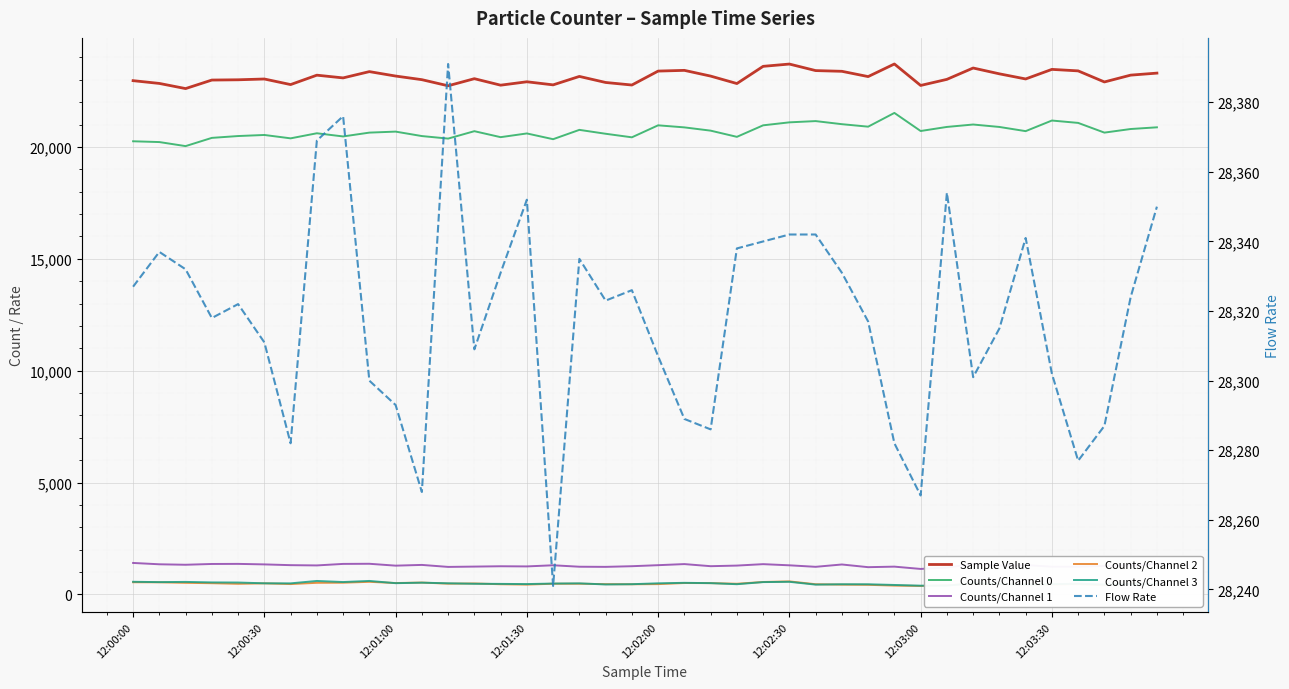

Reading left to right, extract all data points from this chart.

Sample Value: 22962	22838	22608	22989	23001	23036	22787	23207	23085	23366	23168	23006	22733	23050	22760	22912	22774	23151	22881	22767	23390	23422	23166	22833	23602	23704	23412	23380	23144	23707	22748	23020	23527	23267	23038	23466	23399	22904	23209	23299
Counts/Channel 0: 20253	20218	20037	20405	20487	20535	20384	20611	20469	20640	20685	20486	20373	20704	20437	20603	20346	20763	20589	20430	20966	20874	20728	20451	20966	21099	21155	21017	20906	21520	20712	20894	21002	20893	20706	21180	21074	20640	20801	20877
Counts/Channel 1: 1409	1349	1328	1363	1367	1344	1310	1298	1366	1372	1288	1321	1232	1246	1261	1254	1305	1240	1234	1263	1309	1358	1264	1291	1355	1303	1236	1340	1220	1244	1141	1202	1362	1282	1315	1241	1243	1277	1302	1357
Counts/Channel 2: 546	544	520	503	477	497	465	521	526	565	511	532	483	492	457	441	480	480	462	456	463	512	507	479	558	584	458	439	431	397	380	413	486	465	444	448	460	411	495	442
Counts/Channel 3: 567	552	562	539	534	499	497	604	556	605	505	527	500	478	473	465	488	497	447	459	499	520	507	459	553	566	440	457	456	425	393	394	501	467	443	463	483	446	469	471
Flow Rate: 28327	28337	28332	28318	28322	28311	28282	28369	28376	28300	28293	28268	28391	28309	28331	28352	28241	28335	28323	28326	28307	28289	28286	28338	28340	28342	28342	28331	28317	28282	28267	28354	28301	28315	28341	28302	28277	28287	28324	28350